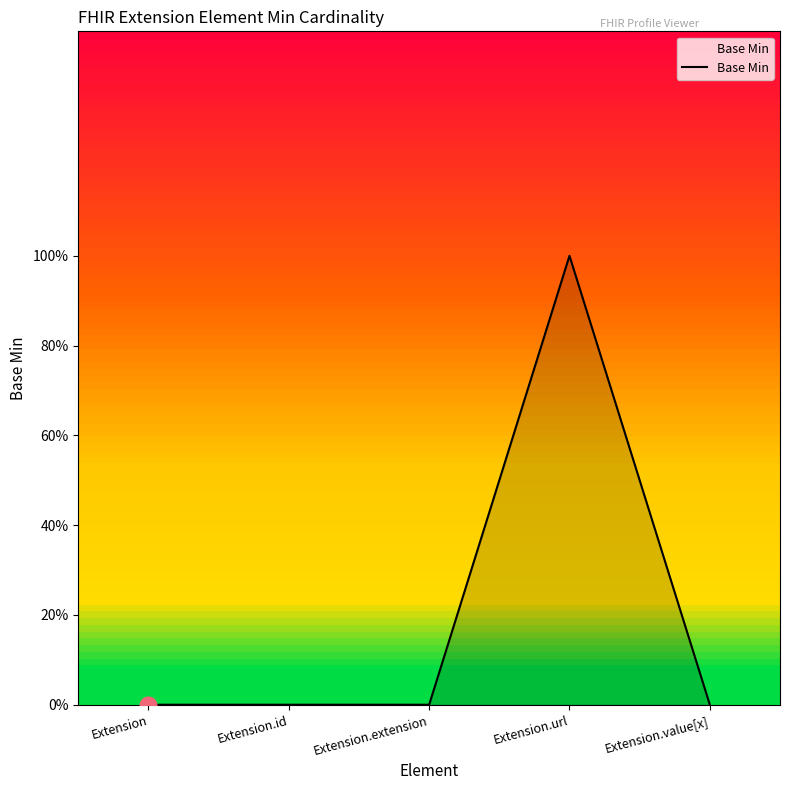

Reading right to left, extract all data points from this chart.

0	1	0	0	0